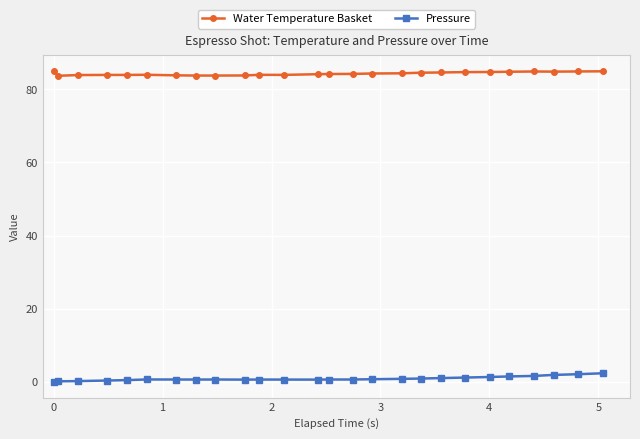

What is the sum of all Water Temperature Basket values?

2191.3